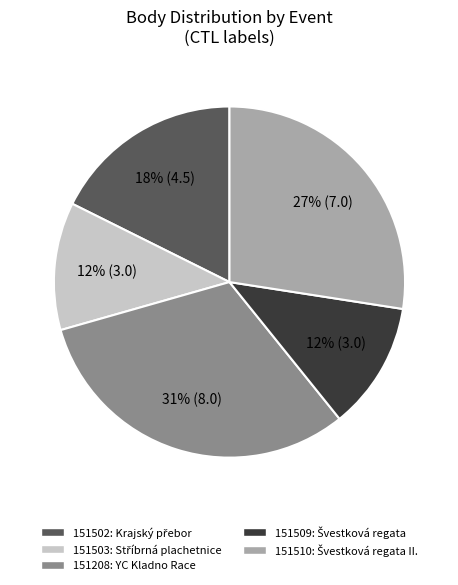

Count the number of slices in the pie.

5